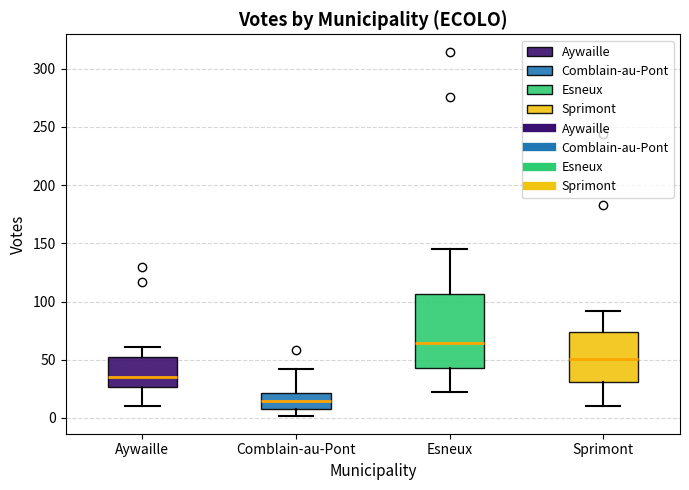

Reading left to right, read every box against the y-axis: the position of its median line, the range the box covers, and the ends of its whiskers. The values are not printed on the chart, so give them approximately, as read against the axis.

Aywaille: median 35, box 25 to 55, whiskers 10 to 60
Comblain-au-Pont: median 15, box 10 to 20, whiskers 0 to 40
Esneux: median 65, box 45 to 105, whiskers 20 to 145
Sprimont: median 50, box 30 to 75, whiskers 10 to 90